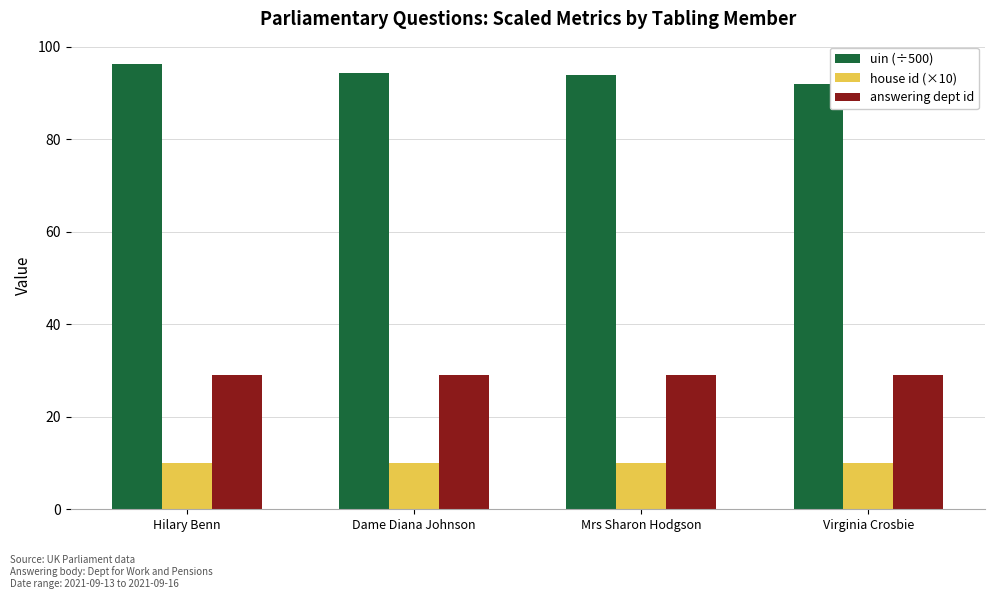

The value of house id (×10) at Virginia Crosbie is 14.7. True or false?

False